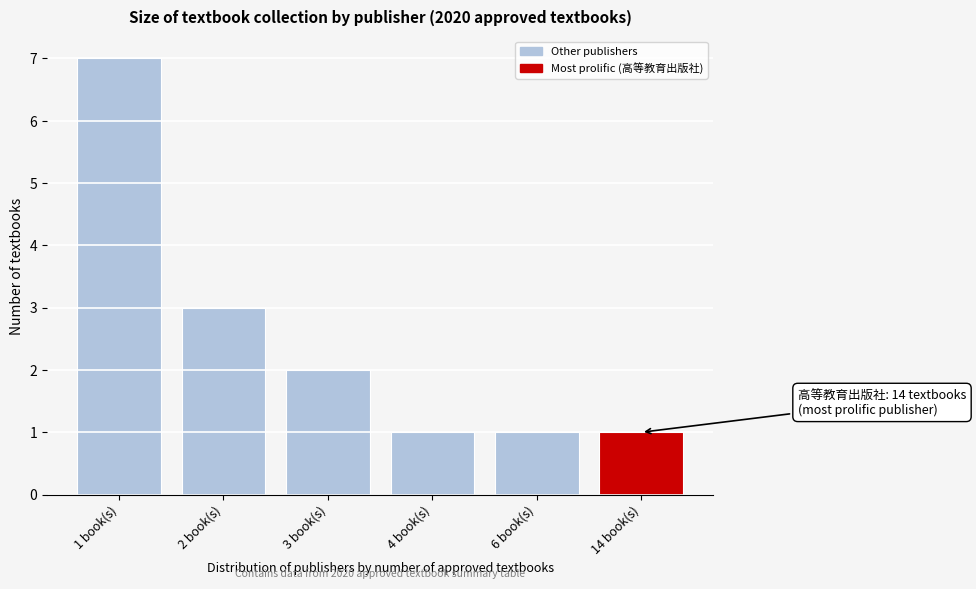

Reading left to right, list all the values displayed in this chart.

7	3	2	1	1	1